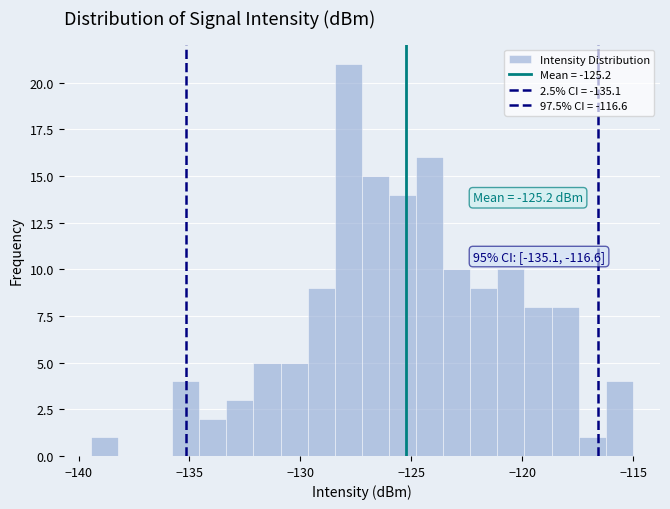

Around what value on the x-axis is the tallest bar? Give the approximate position of its centre, as read against the axis.

-128.0